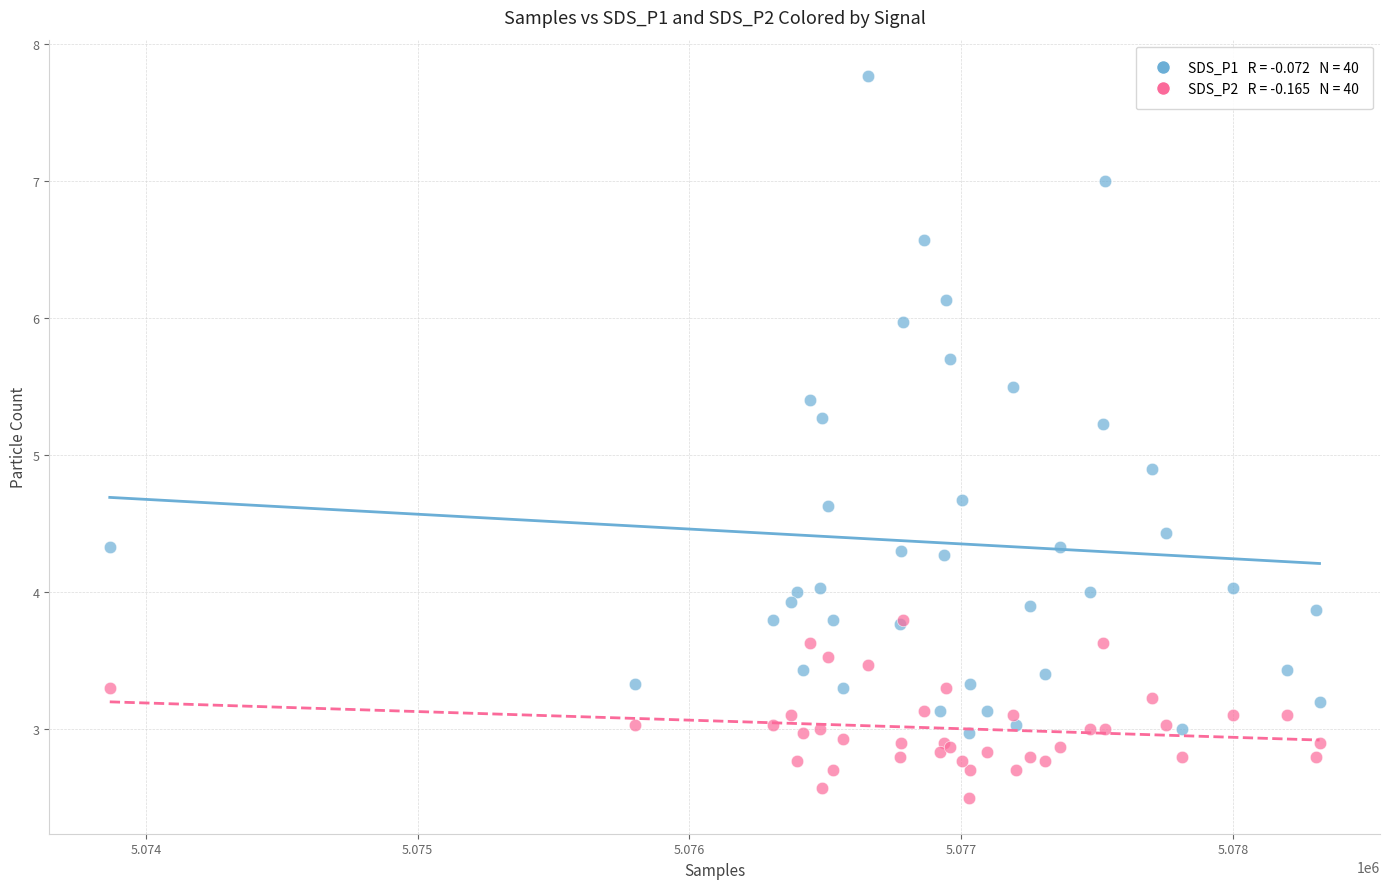

Across all series, what Y value is closest to 5?

4.9